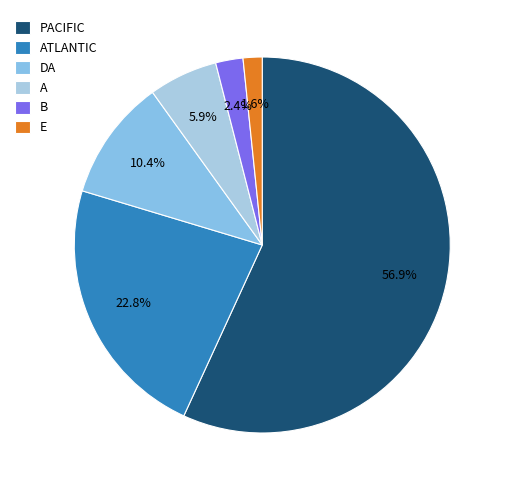

Is it true that E is 2% of the pie?

True